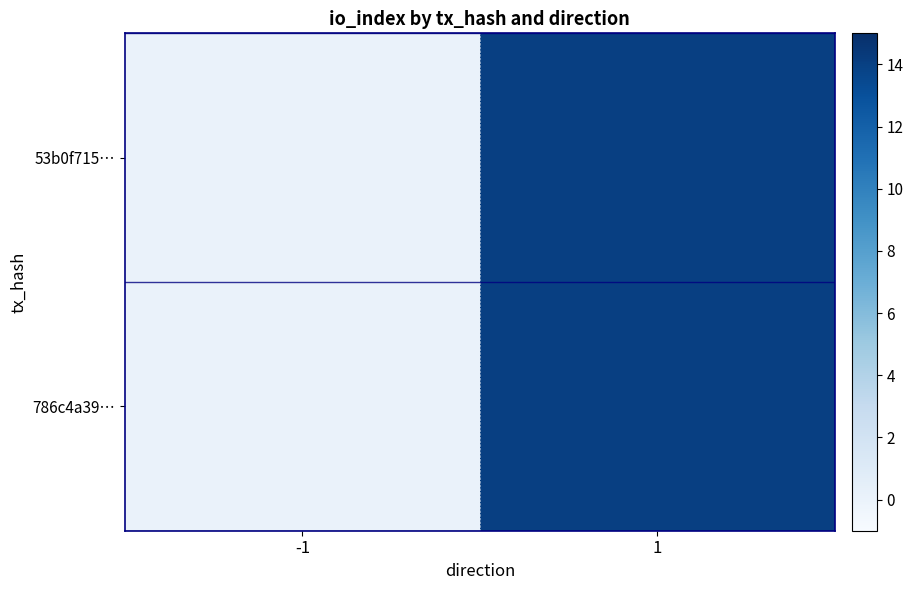

Reading left to right, transcribe all the data shown in this chart.

53b0f715…: -1=0	1=14
786c4a39…: -1=0	1=14